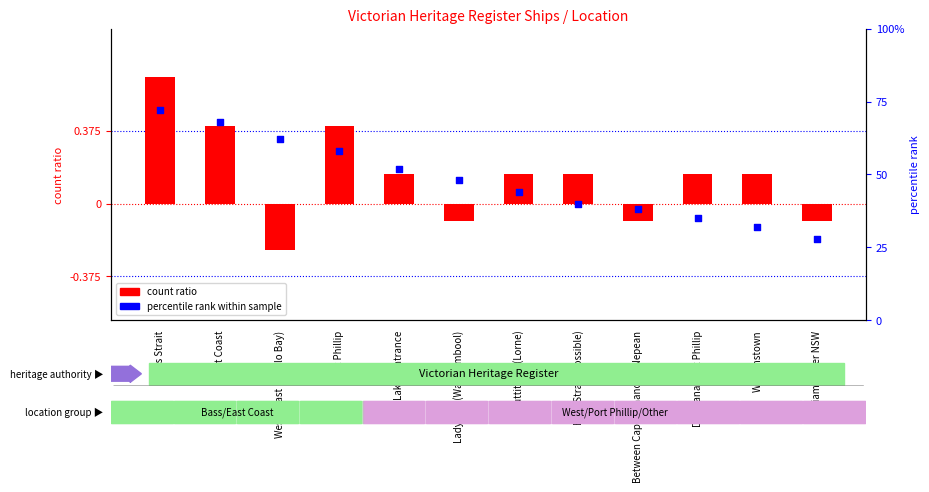

What are all the series names shown in the legend?

count ratio, percentile rank